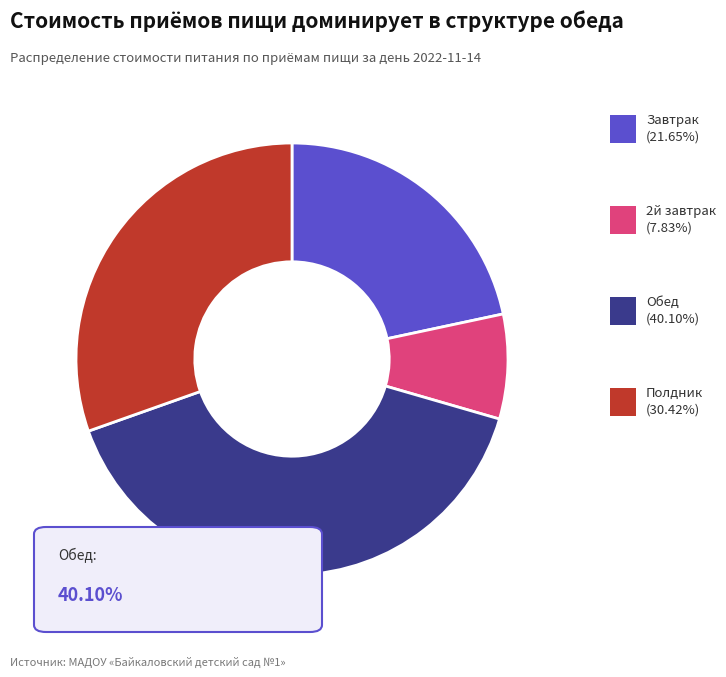

Does any single category account for the majority?

No